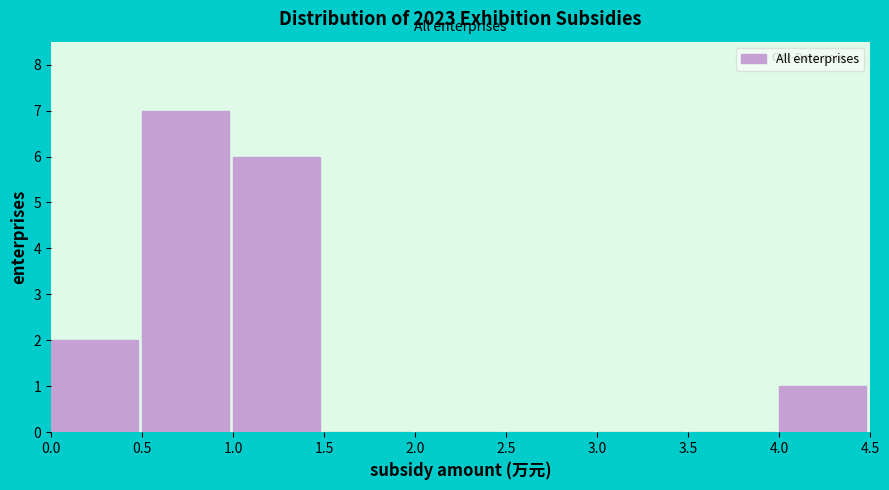

What is the height of the bar covering 0.0 to 0.5 on the x-axis? The values are not printed on the chart, so give them approximately, as read against the axis.

2